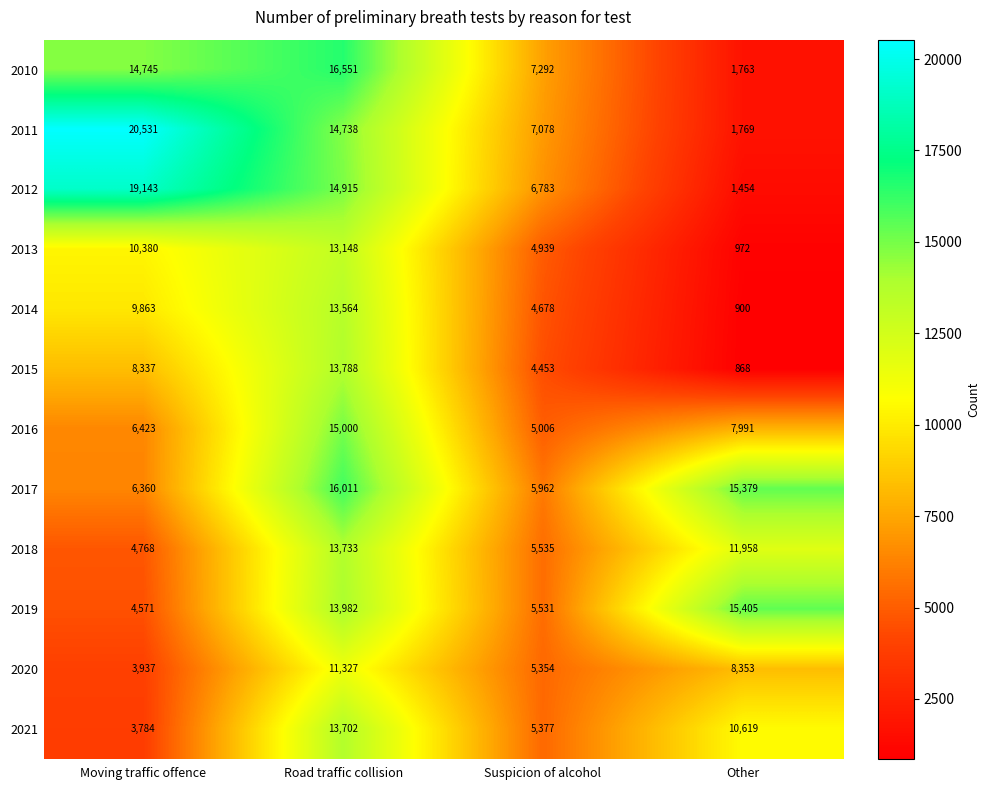

Between Moving traffic offence and Other, which series saw the biggest shift?

2011